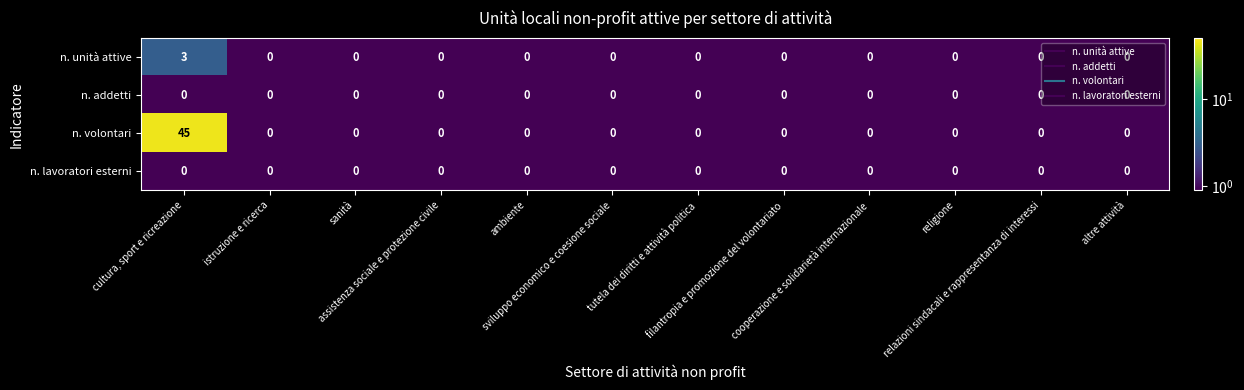

What is the sum of all n. unità attive values?

3